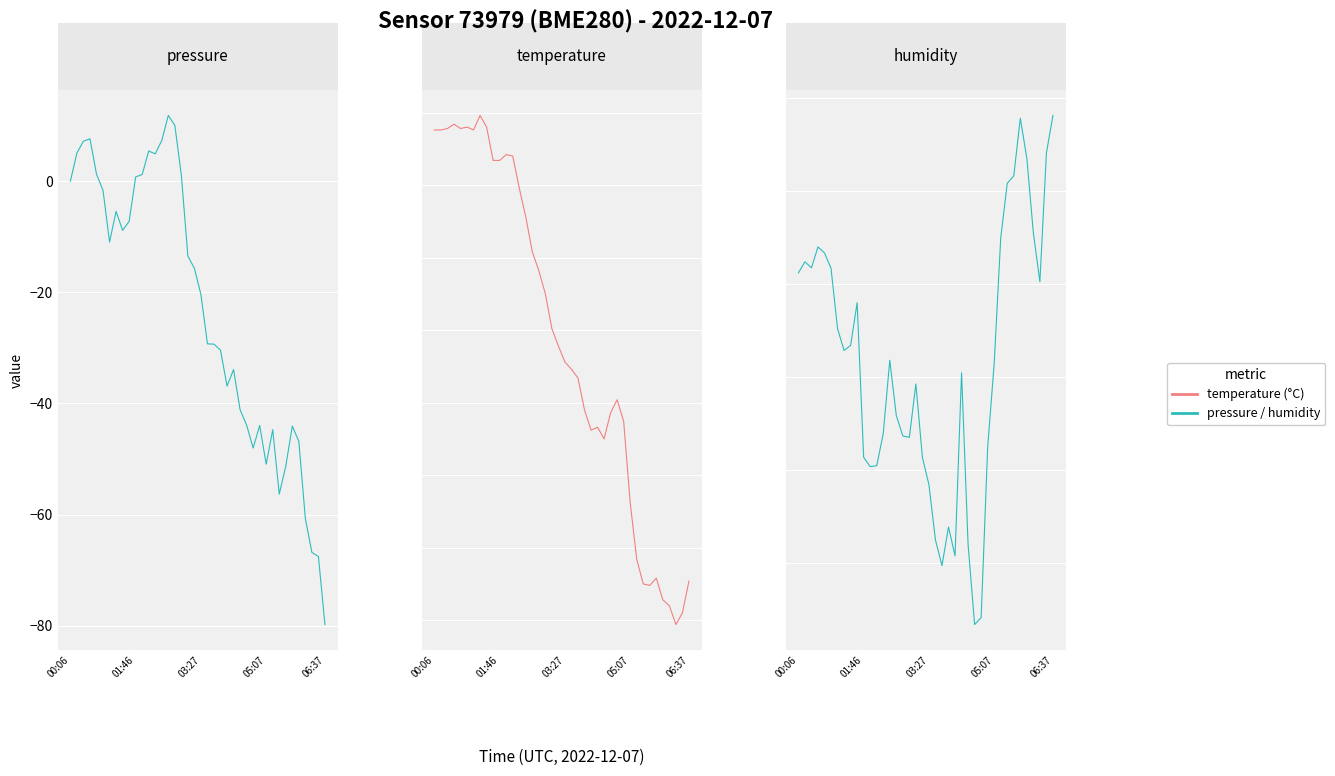

Rank the series at 6 from lowest to highest value.

pressure (diff), temperature, humidity